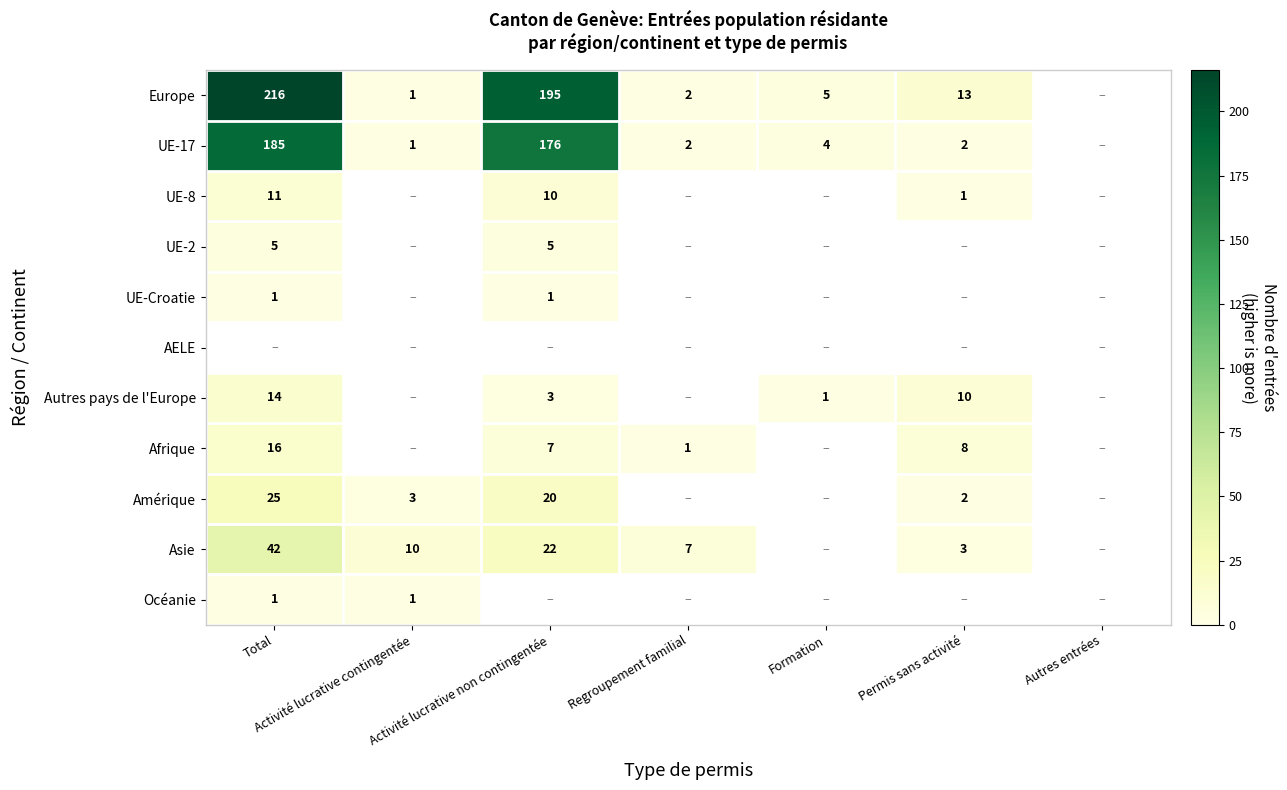

True or false: UE-8 has a value of 2 at Permis sans activité.

False